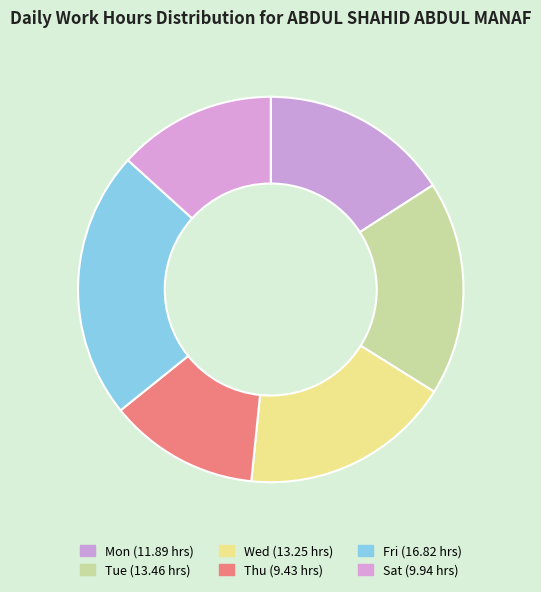

To the nearest percent, what is the difference between the Tue and Mon slice percentages?

2%